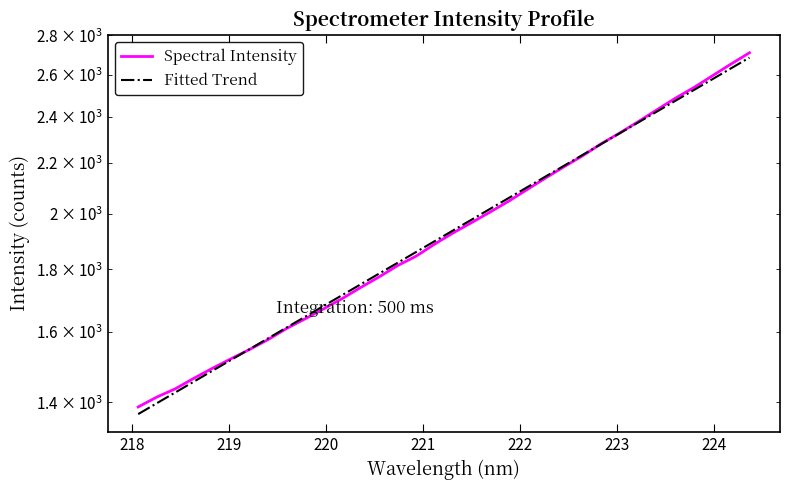

How many lines are shown in the chart?

2